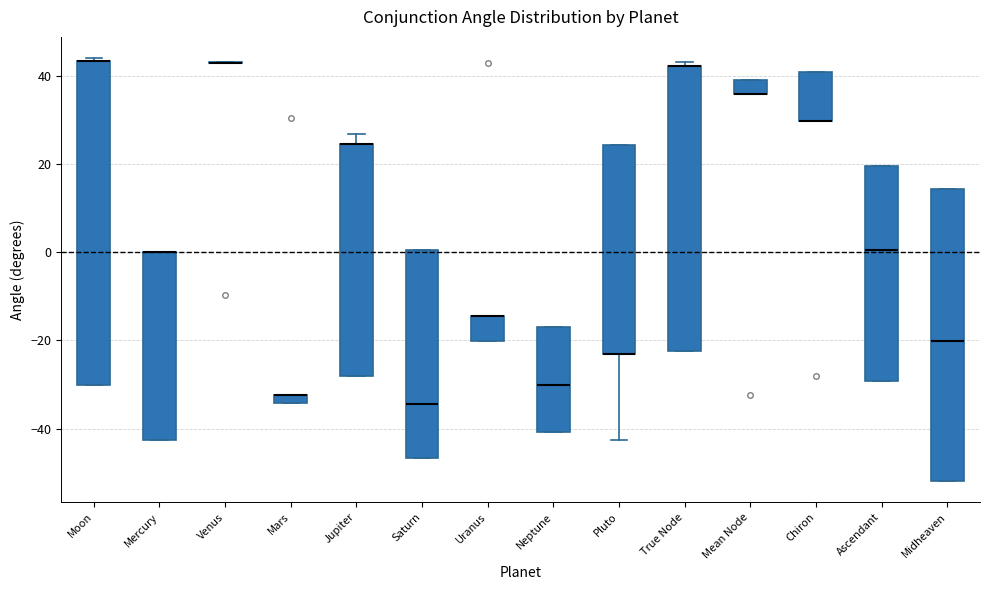

Which box is the tallest, from its lower edge to its upper edge?

Moon